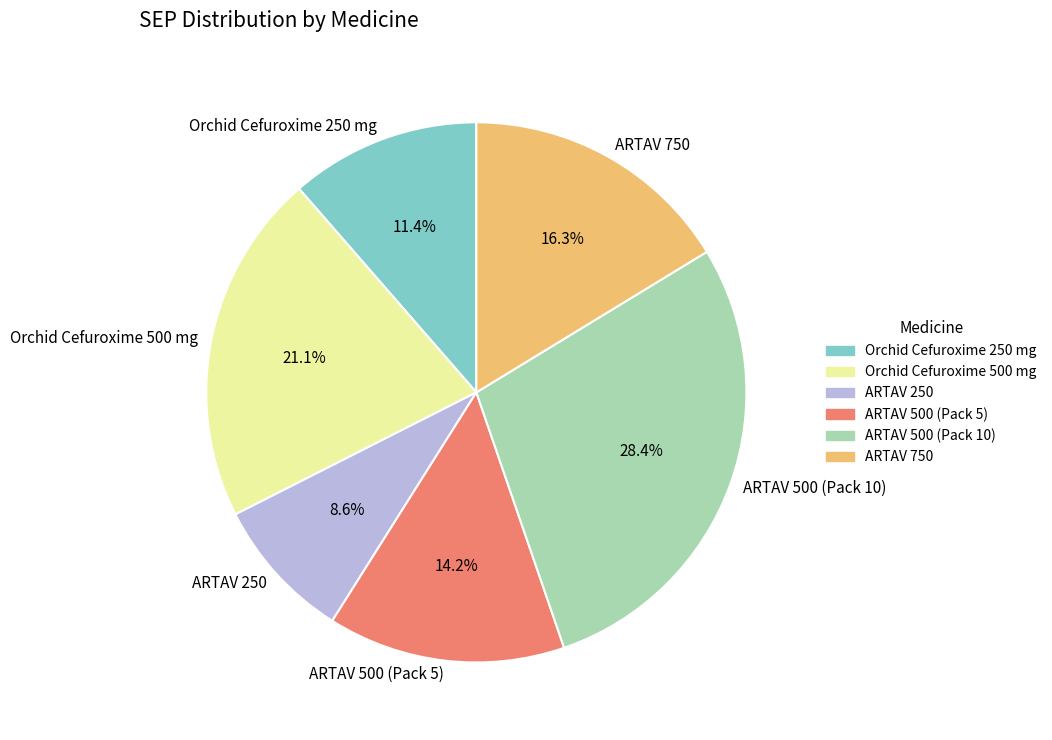

Count the number of slices in the pie.

6